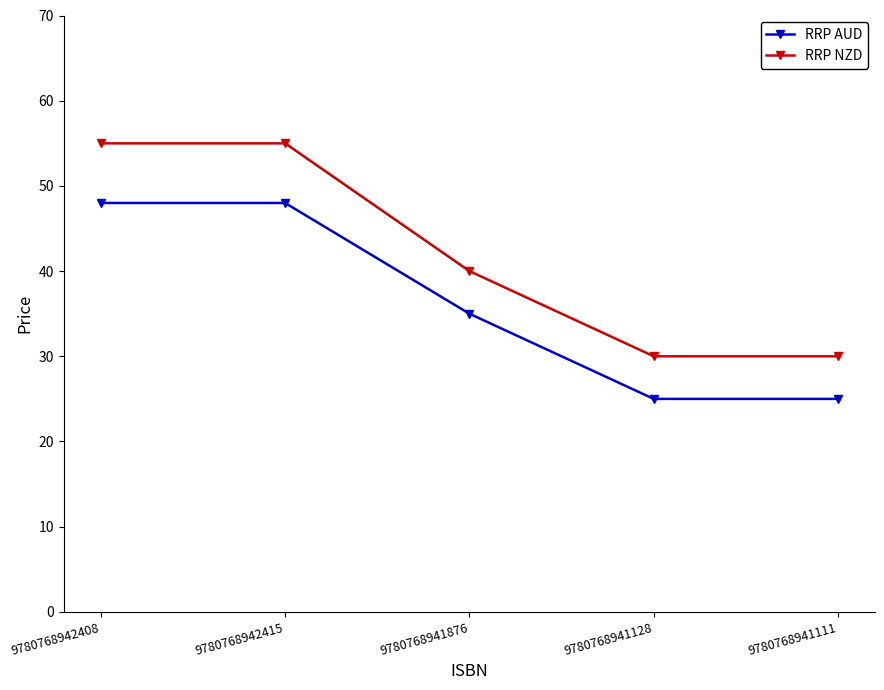

True or false: RRP NZD and RRP AUD cross at least once.

False